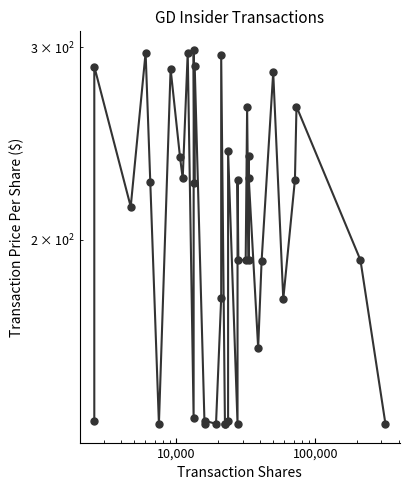

Reading left to right, transcribe all the data shown in this chart.

136.8	288.0	214.5	296.6	225.8	135.8	286.6	237.9	227.7	296.6	137.6	298.2	225.5	288.5	135.8	136.8	135.8	177.0	294.8	135.8	135.8	136.8	241.0	135.8	226.9	191.7	191.7	264.3	191.7	238.4	228.0	159.4	191.2	284.5	176.6	227.1	264.8	191.7	135.8